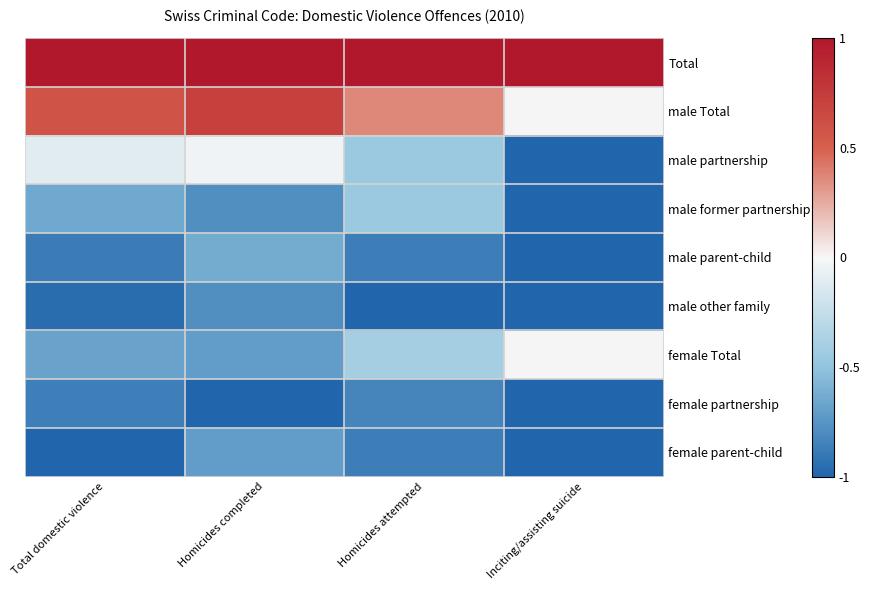

Which series has the largest total across all categories?

Total